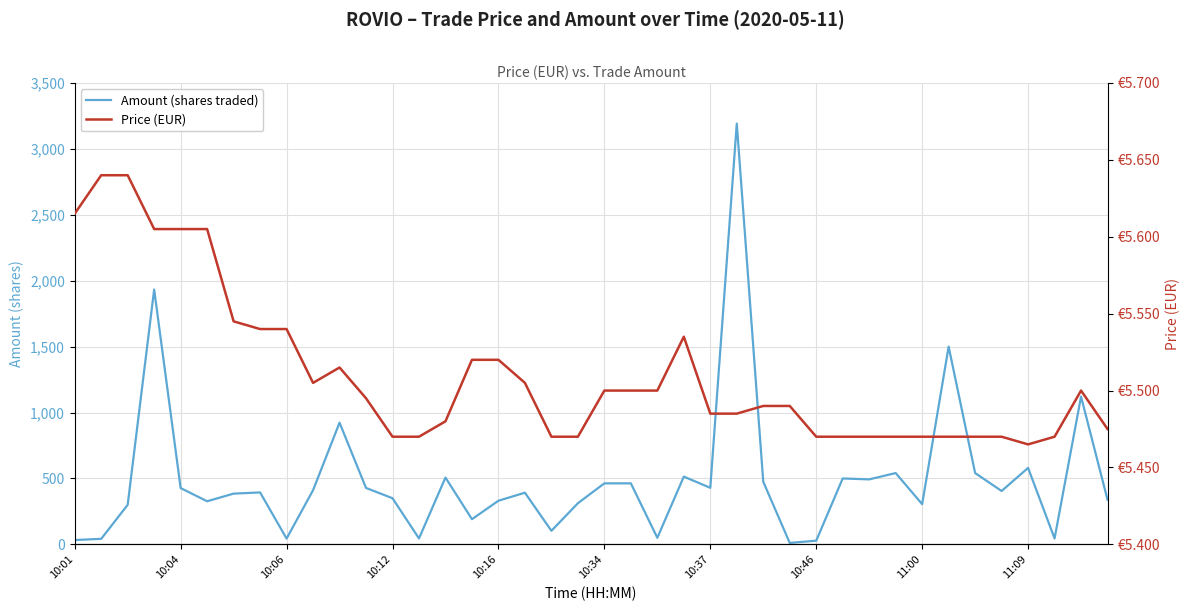

In Amount (shares traded), how many points are higher than both neighbors (excluding endpoints)?

12